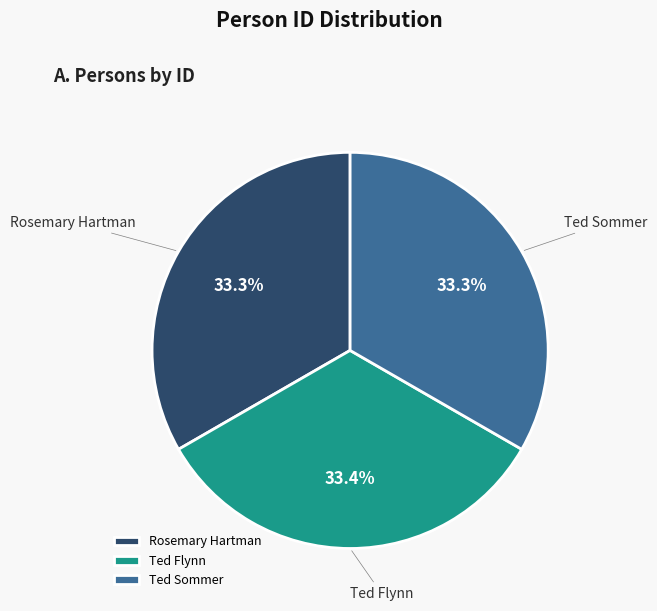

Is the sum of Rosemary Hartman and Ted Flynn greater than half?

Yes